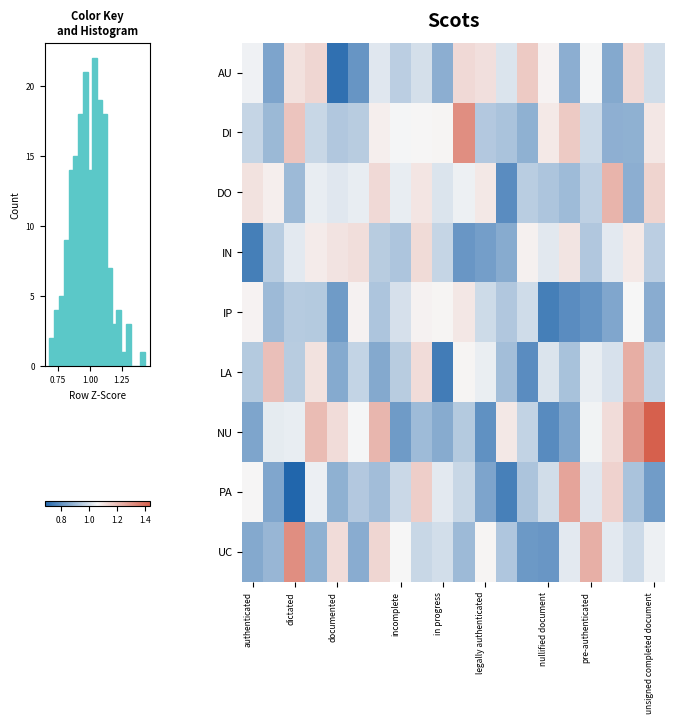

List the series in order of their peak value, highest first.

NU, DI, UC, PA, LA, DO, AU, IN, IP